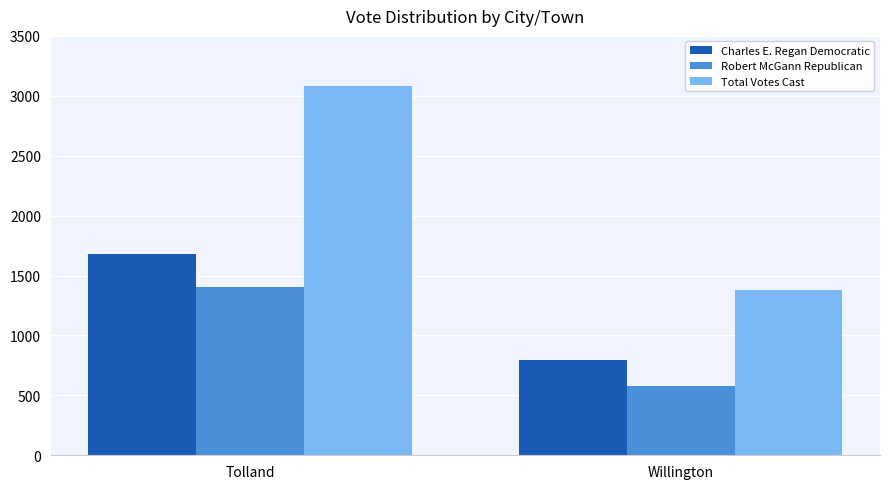

Which series changed the most between Tolland and Willington?

Total Votes Cast